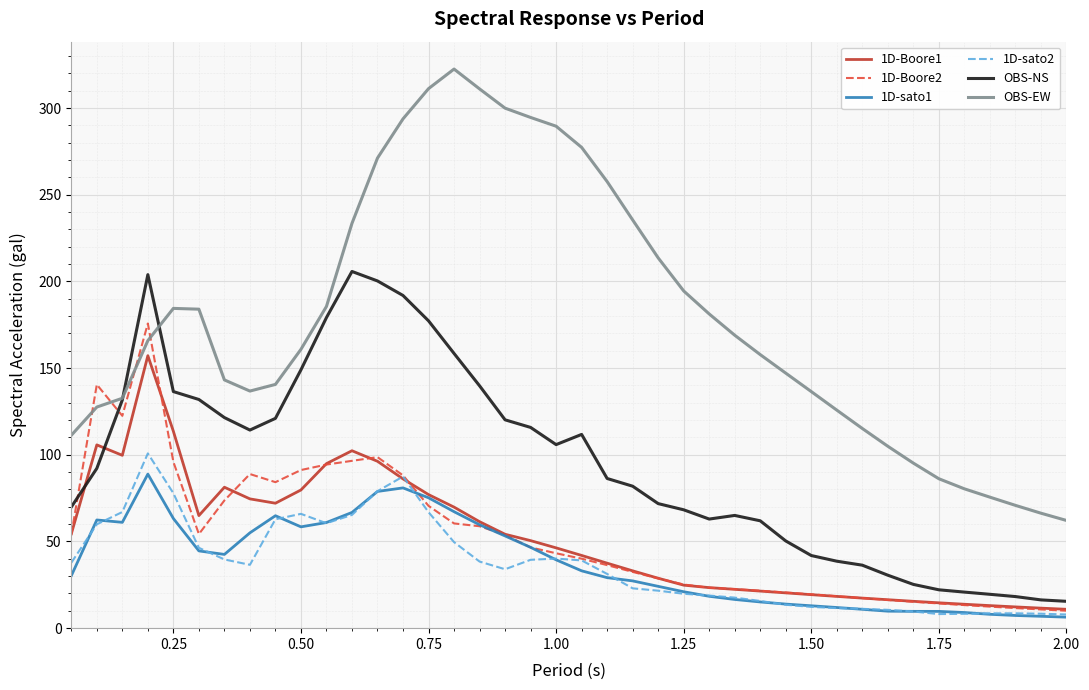

True or false: 1D-sato1 and OBS-EW intersect in this chart.

False